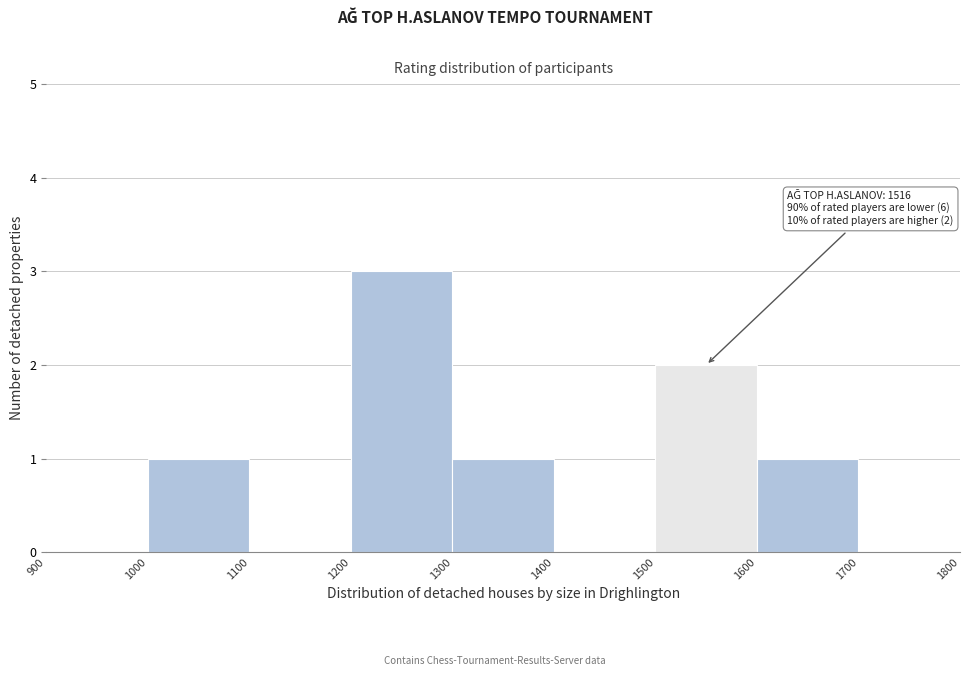

Which range on the x-axis has the tallest bar?

1200 to 1300